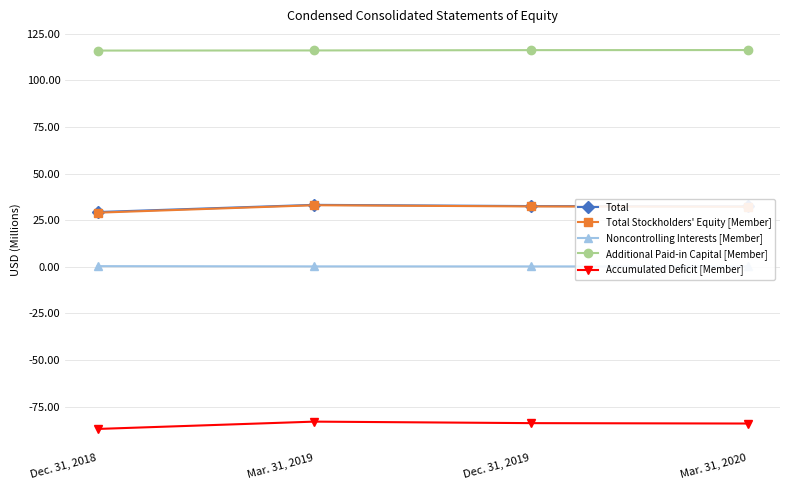

Reading left to right, list all the values displayed in this chart.

Total: Dec. 31, 2018=29.4	Mar. 31, 2019=33.2	Dec. 31, 2019=32.6	Mar. 31, 2020=32.4
Total Stockholders' Equity [Member]: Dec. 31, 2018=29.0	Mar. 31, 2019=33.0	Dec. 31, 2019=32.4	Mar. 31, 2020=32.2
Noncontrolling Interests [Member]: Dec. 31, 2018=0.3	Mar. 31, 2019=0.2	Dec. 31, 2019=0.2	Mar. 31, 2020=0.2
Additional Paid-in Capital [Member]: Dec. 31, 2018=116.0	Mar. 31, 2019=116.0	Dec. 31, 2019=116.2	Mar. 31, 2020=116.2
Accumulated Deficit [Member]: Dec. 31, 2018=-87.0	Mar. 31, 2019=-83.0	Dec. 31, 2019=-83.8	Mar. 31, 2020=-84.1